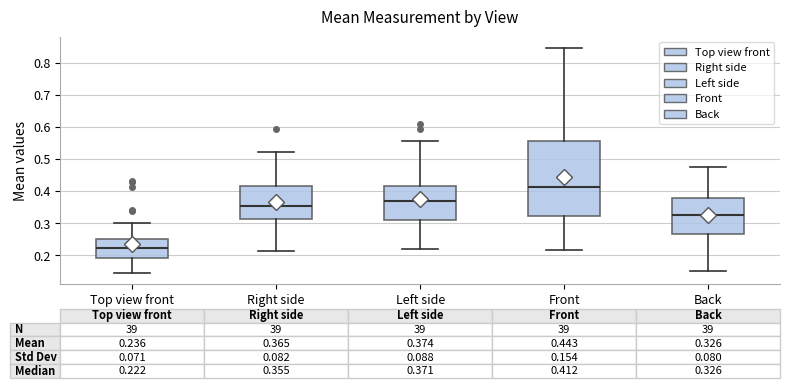

Which box's median line is the lowest?

Top view front